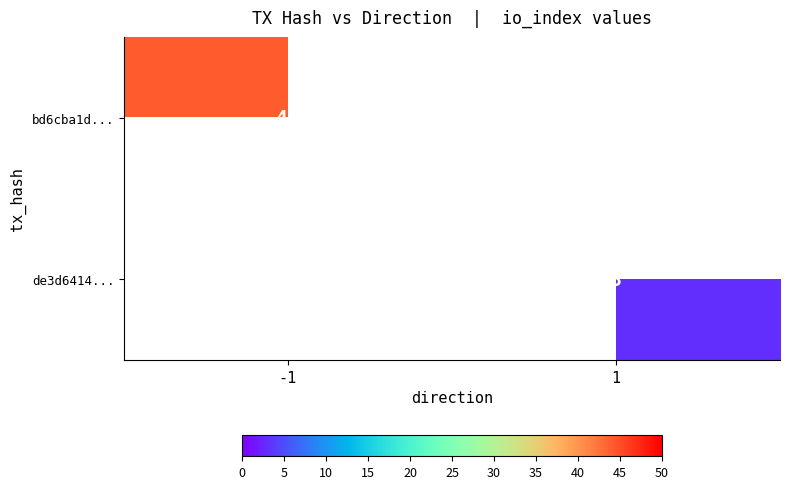

True or false: bd6cba1d... has a value of 44 at -1.

True